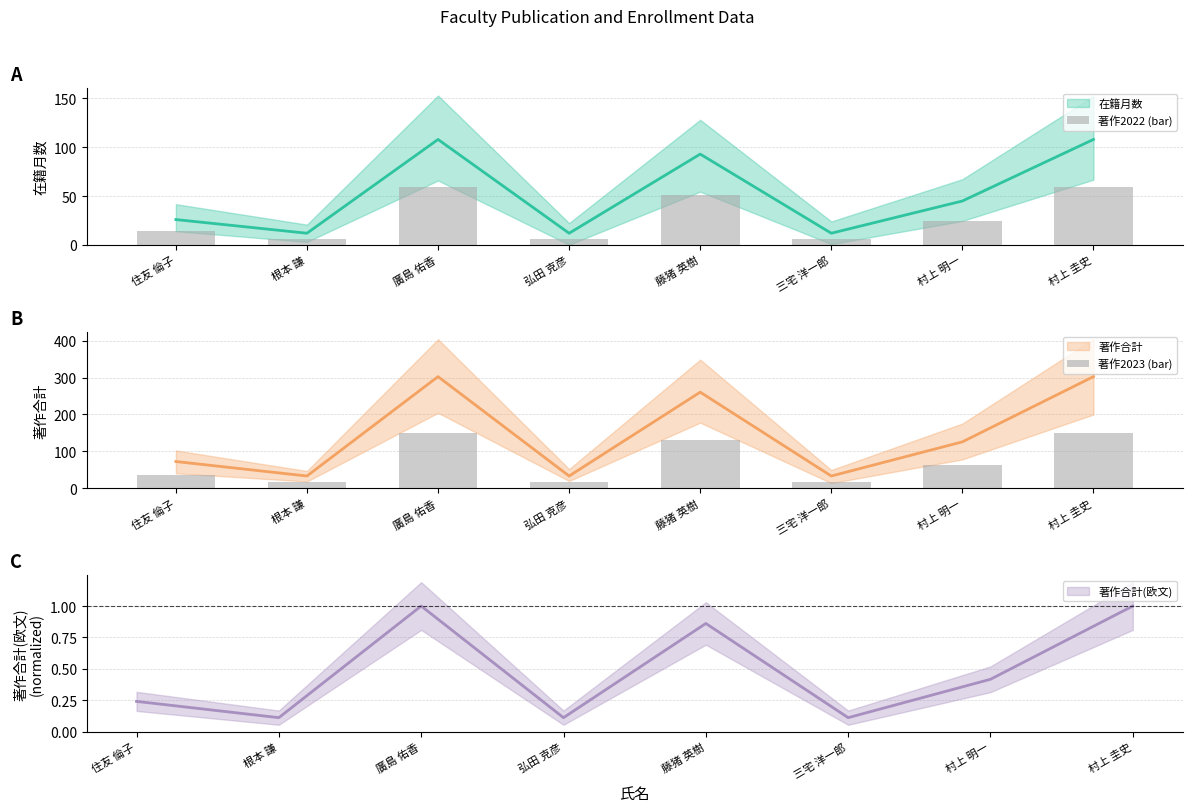

The value of 著作2022 (bar) at 村上 圭史 is 33.8. True or false?

False